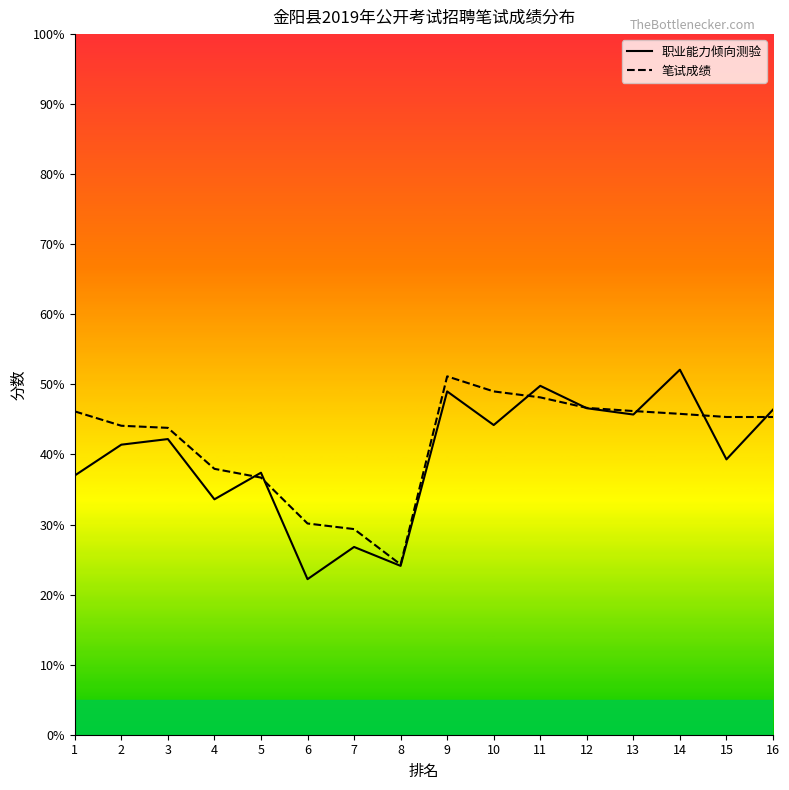

Which category has the highest value across all series?

14